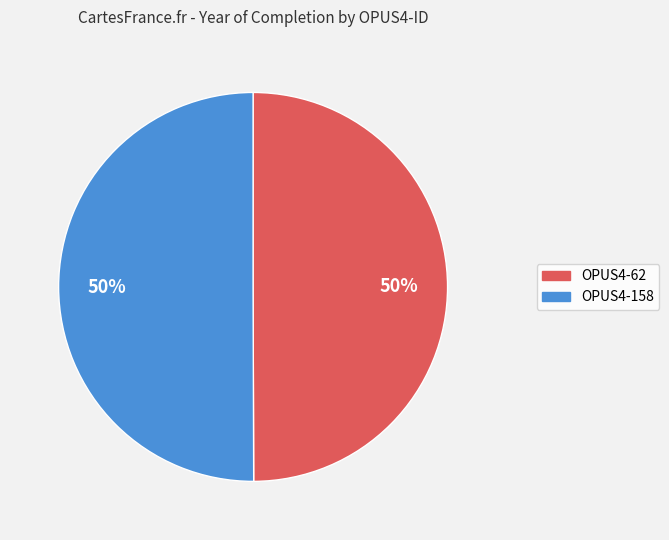

True or false: OPUS4-158 accounts for 50% of the total.

True